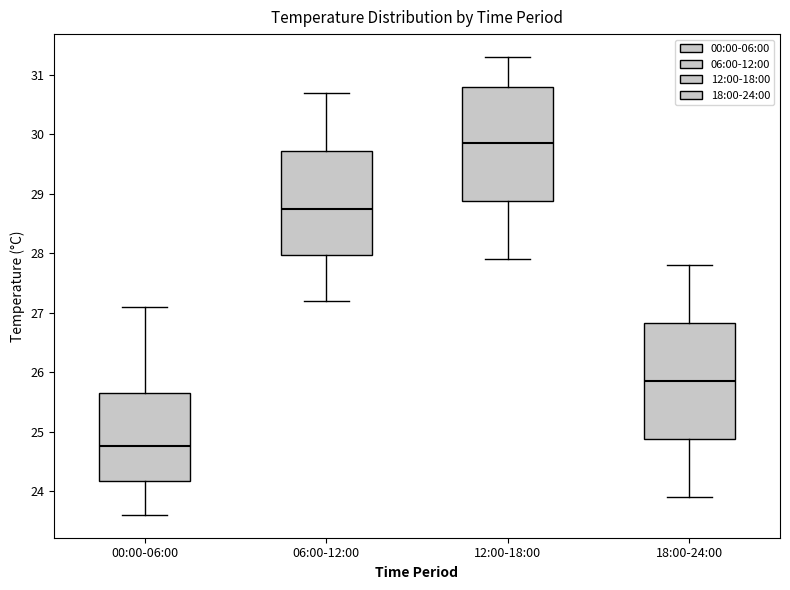

Reading left to right, transcribe this box plot: for each box, give where its median line is, the range the box spans, and where its two whiskers end, as read against the y-axis. The values are not printed on the chart, so give them approximately, as read against the axis.

00:00-06:00: median 24.8, box 24.2 to 25.7, whiskers 23.6 to 27.1
06:00-12:00: median 28.8, box 28.0 to 29.7, whiskers 27.2 to 30.7
12:00-18:00: median 29.9, box 28.9 to 30.8, whiskers 27.9 to 31.3
18:00-24:00: median 25.9, box 24.9 to 26.8, whiskers 23.9 to 27.8